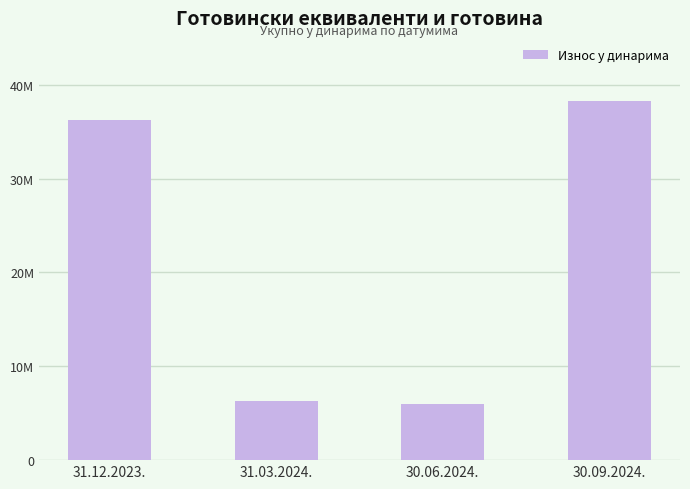

Reading left to right, what are all the values shown in this chart?

36222932.0	6355647.2	5971790.7	38300442.6